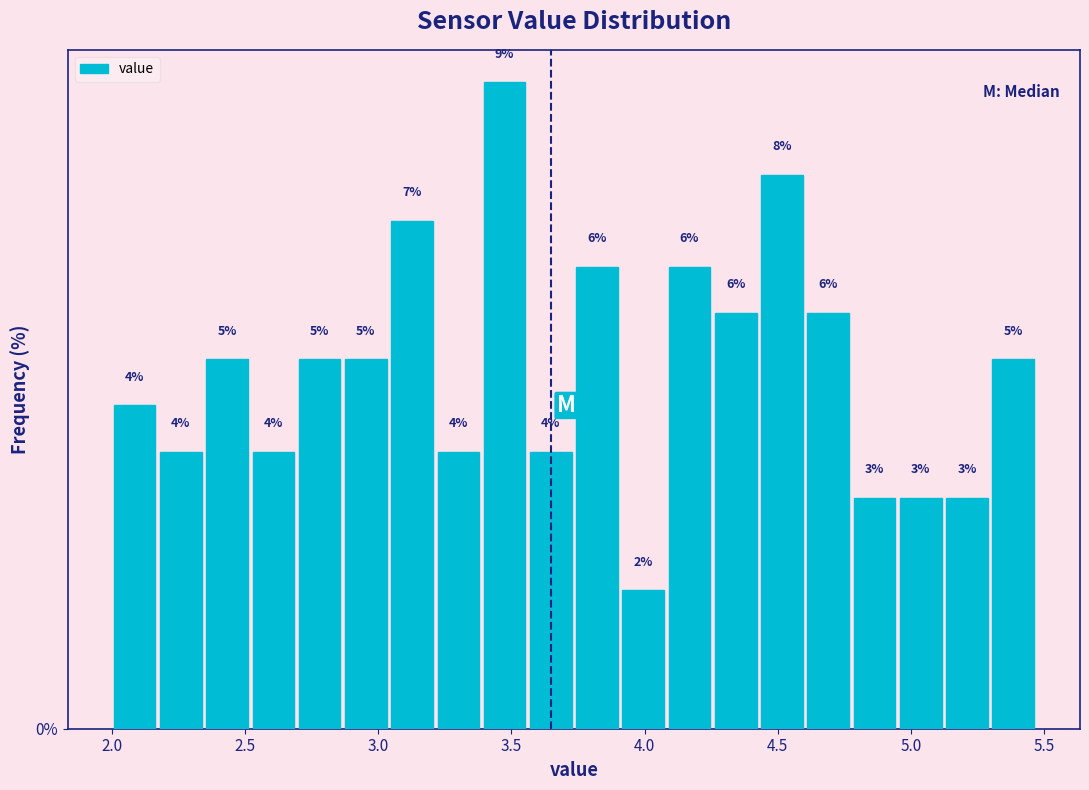

Read against the x-axis, roughly where is the centre of the tallest bar?

3.45